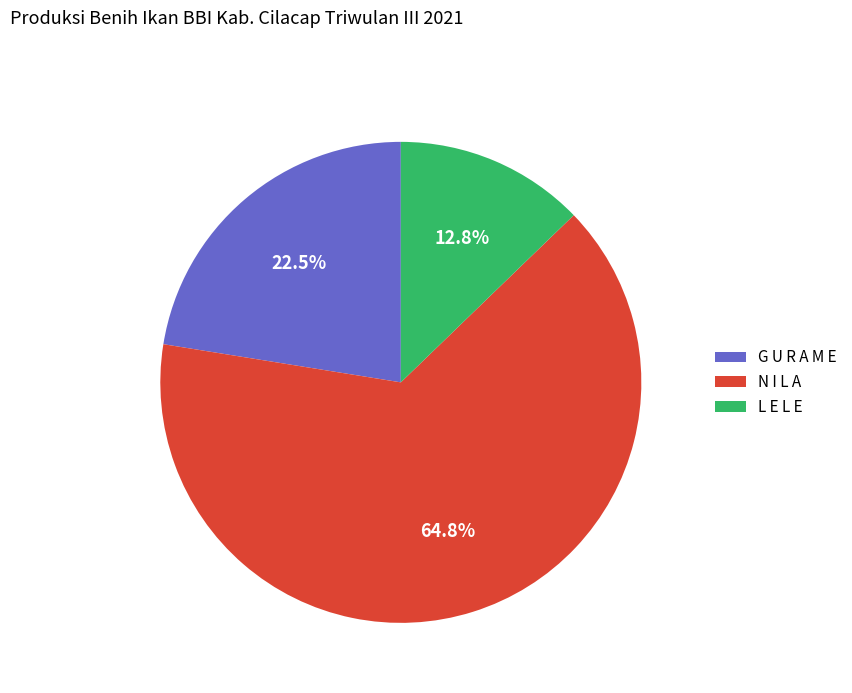

Combined, do L E L E and N I L A account for over 50%?

Yes